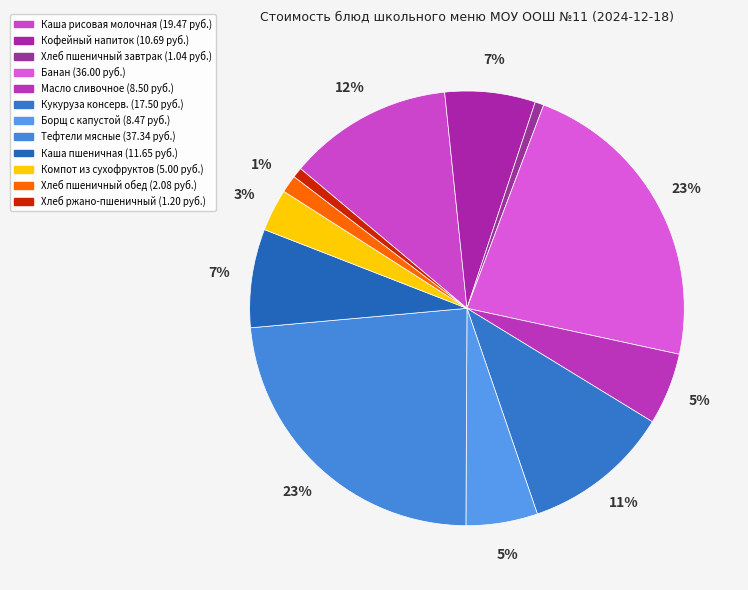

How many segments does this pie chart have?

12